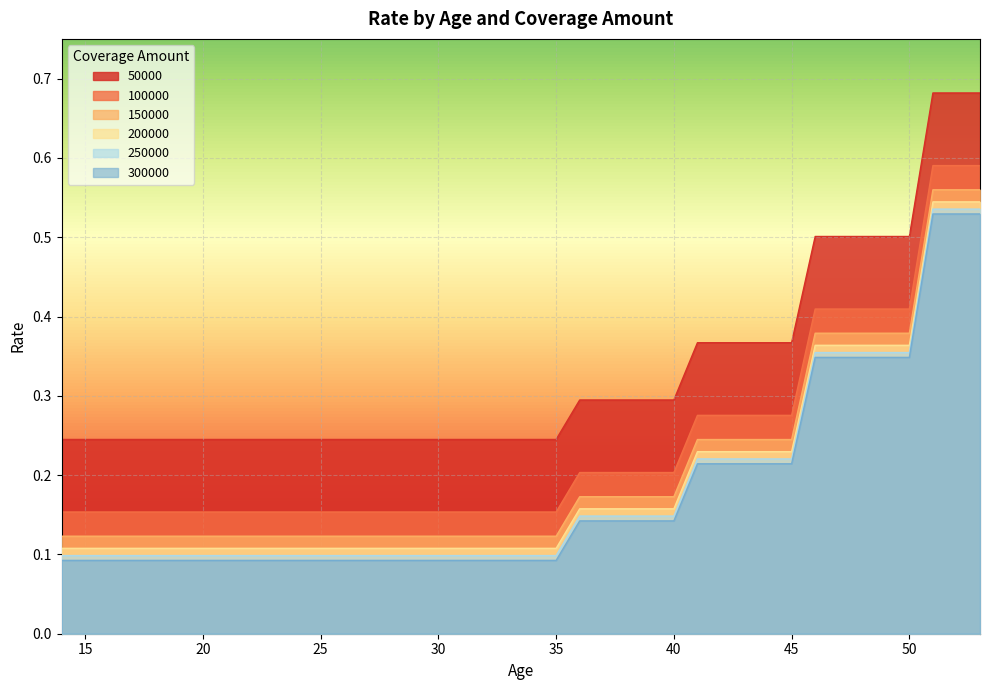

What is the average value of the 100000 series?

0.2